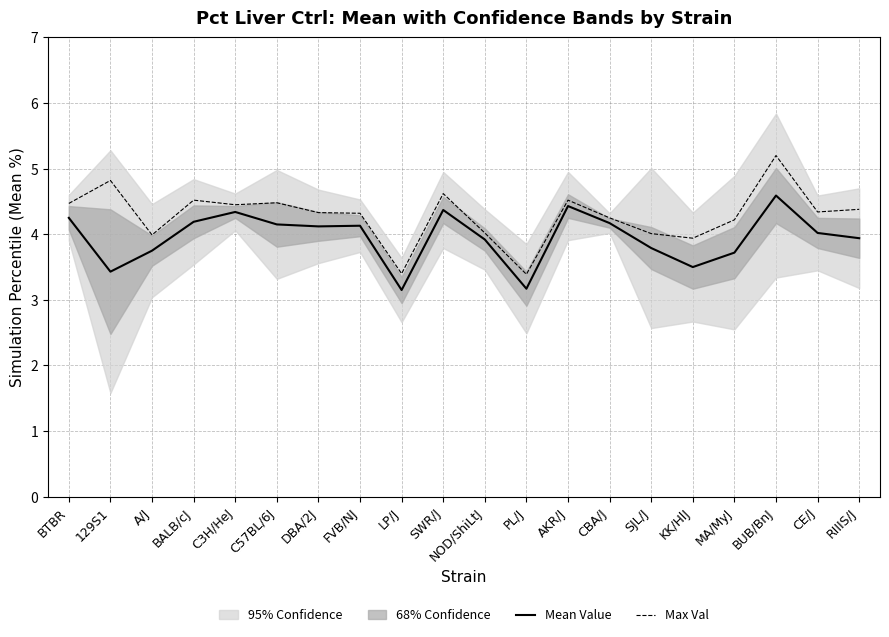

True or false: Mean Value and Max Val cross at least once.

False